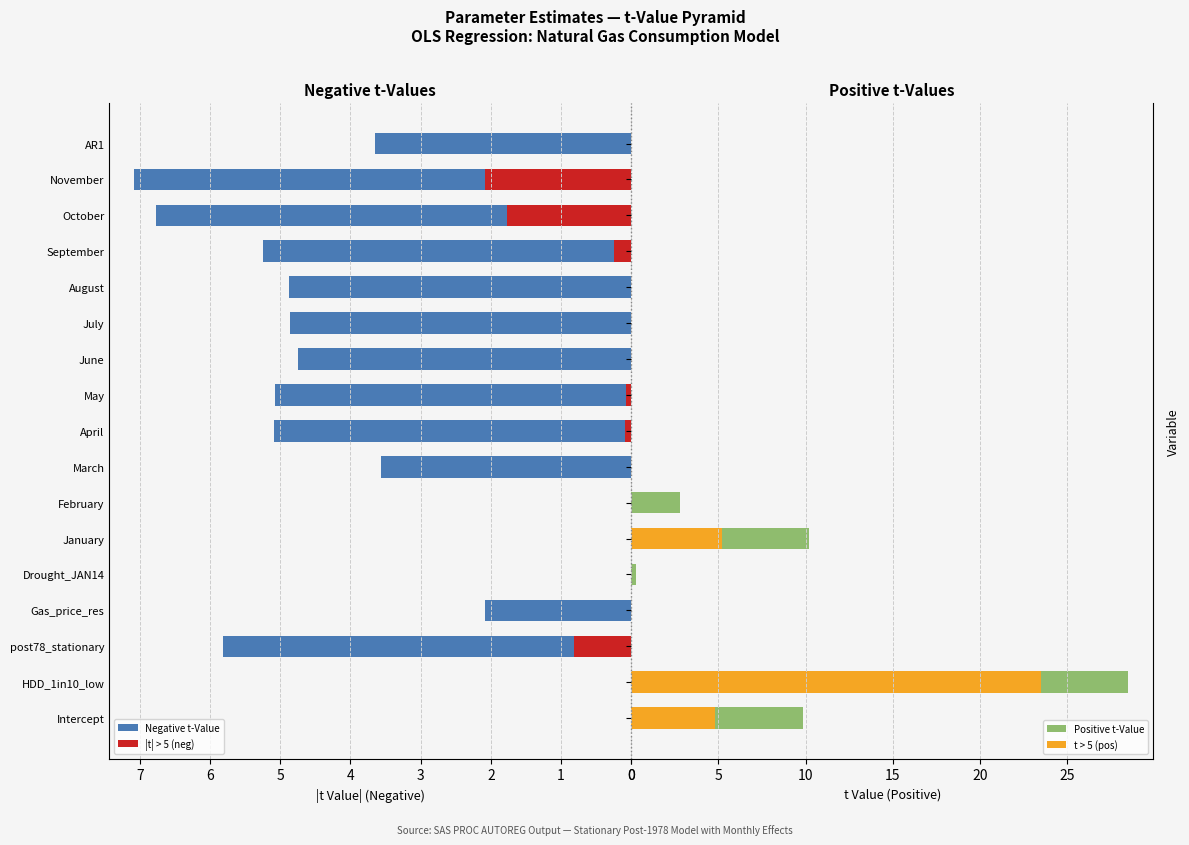

What is the difference between the maximum and second lowest values in the Negative t-Value series?

7.1